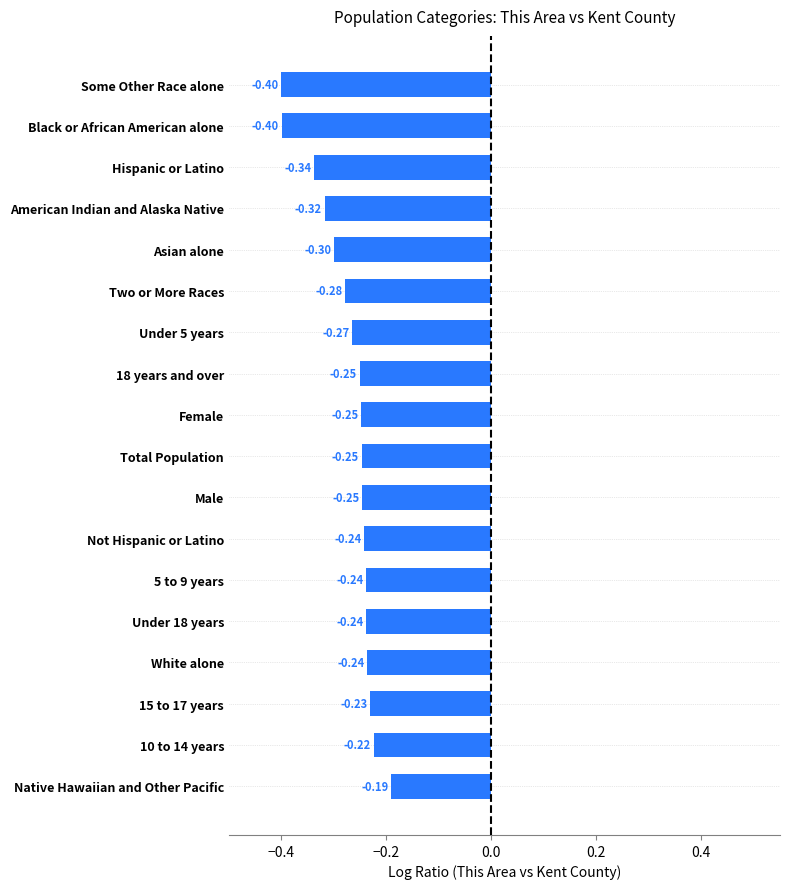

Where is the data nearest to the value 0?

Native Hawaiian and Other Pacific